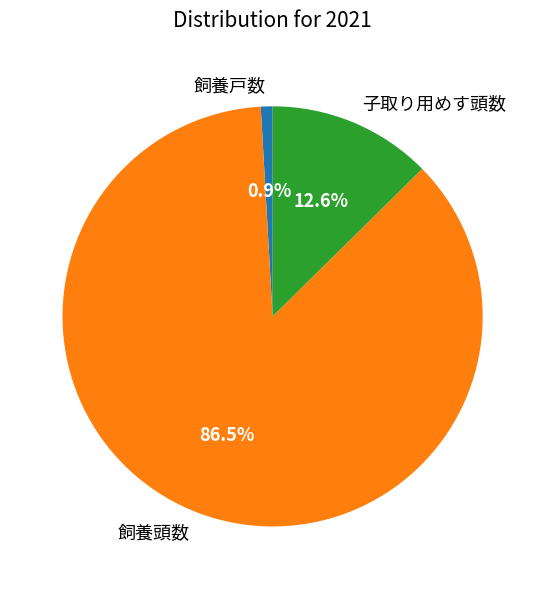

Is it true that 子取り用めす頭数 is 7% of the pie?

False